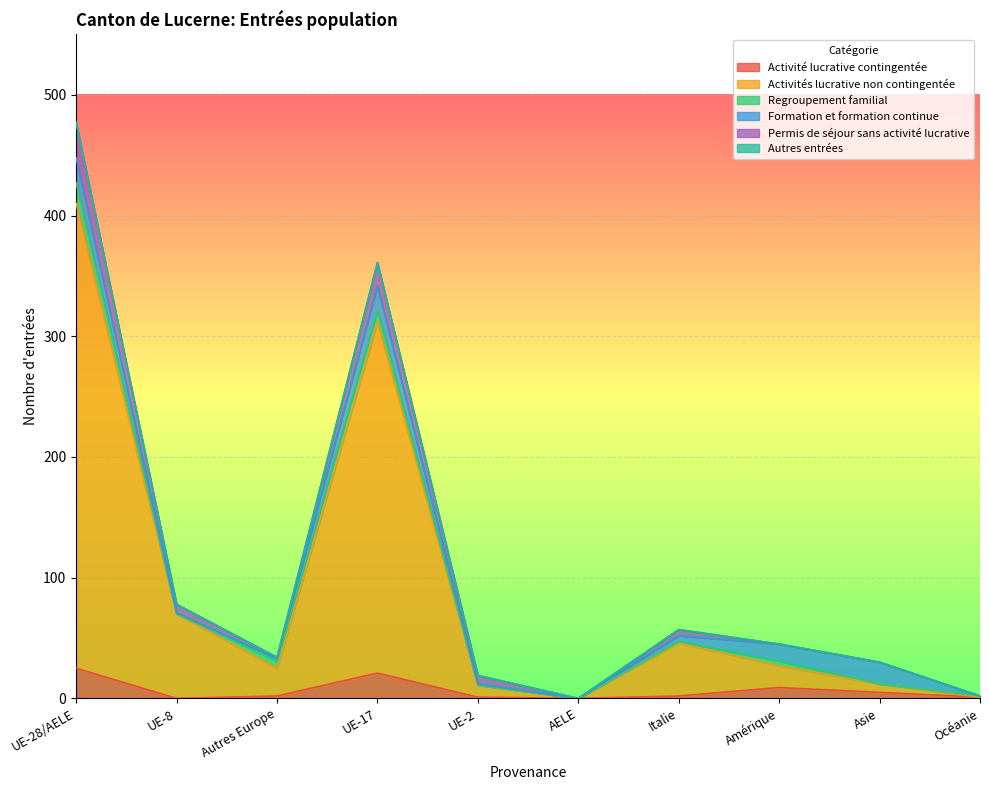

True or false: Autres entrées has more than 0 interior local peaks.

False